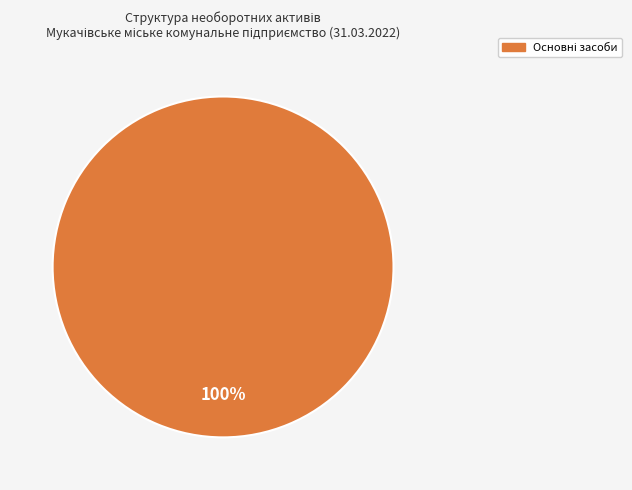

How many slices are in this pie chart?

1